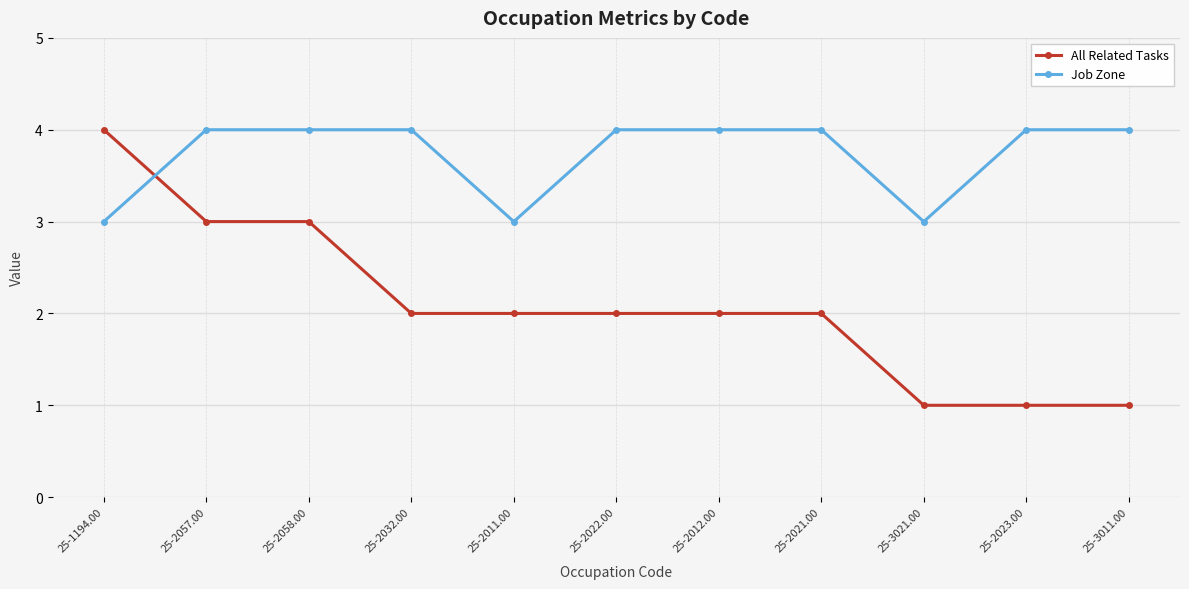

What is the difference between the maximum and minimum values in the All Related Tasks series?

3